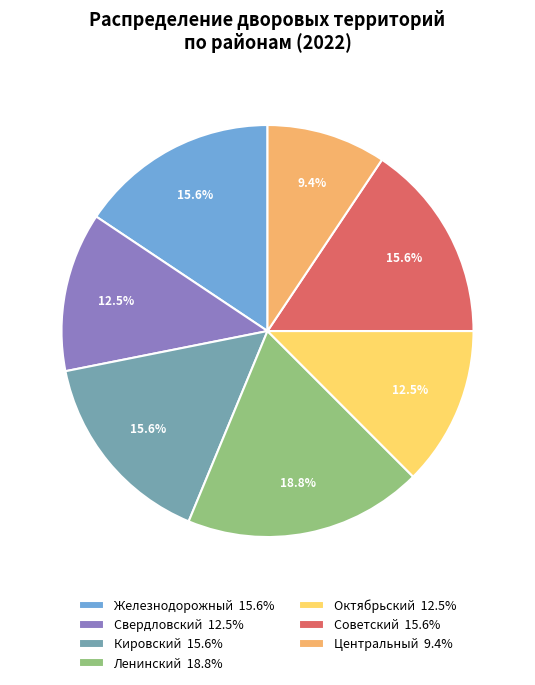

To the nearest percent, what is the average slice percentage?

14%